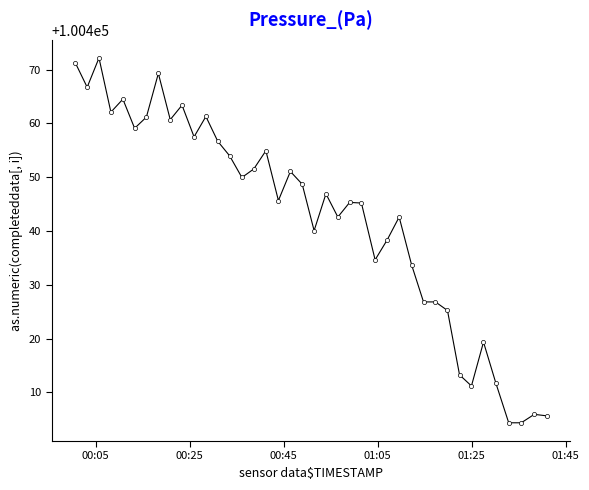

What is the sum of all values?

4017705.4